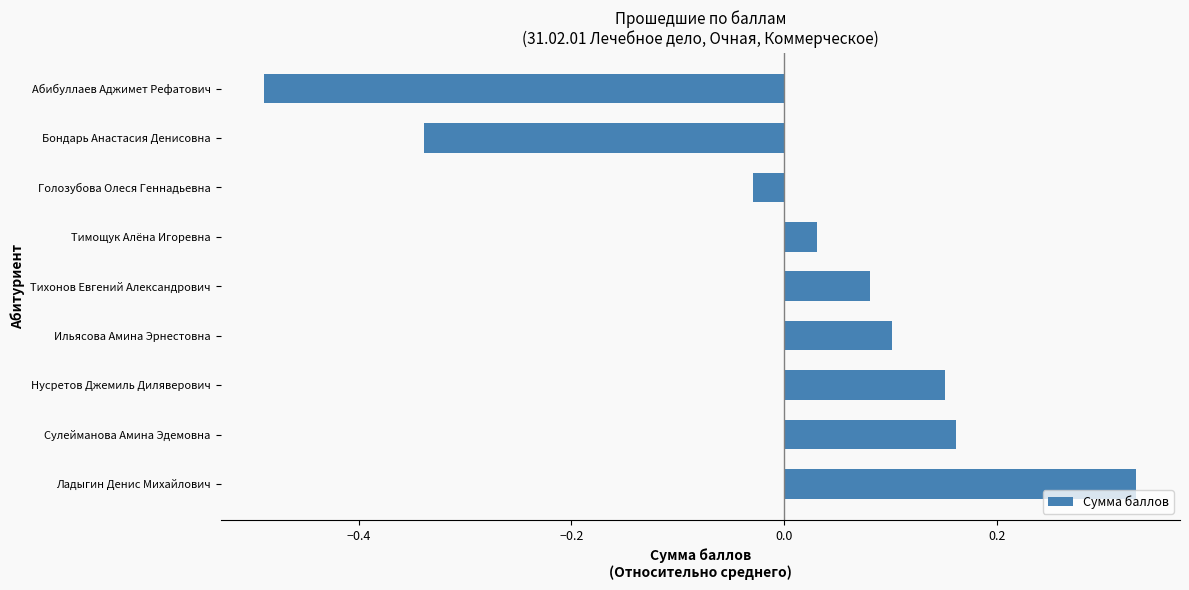

At which category does the chart reach its peak across all series?

Ладыгин Денис Михайлович